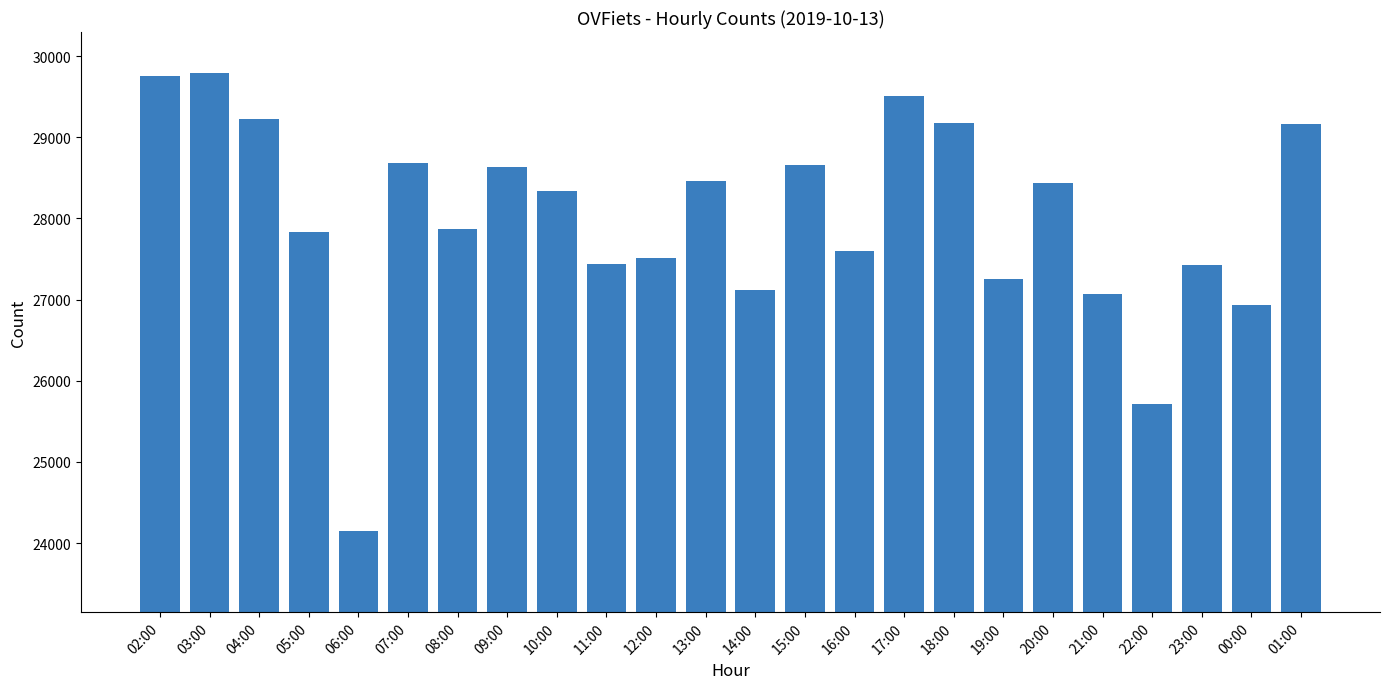

How many bars are there in total?

24